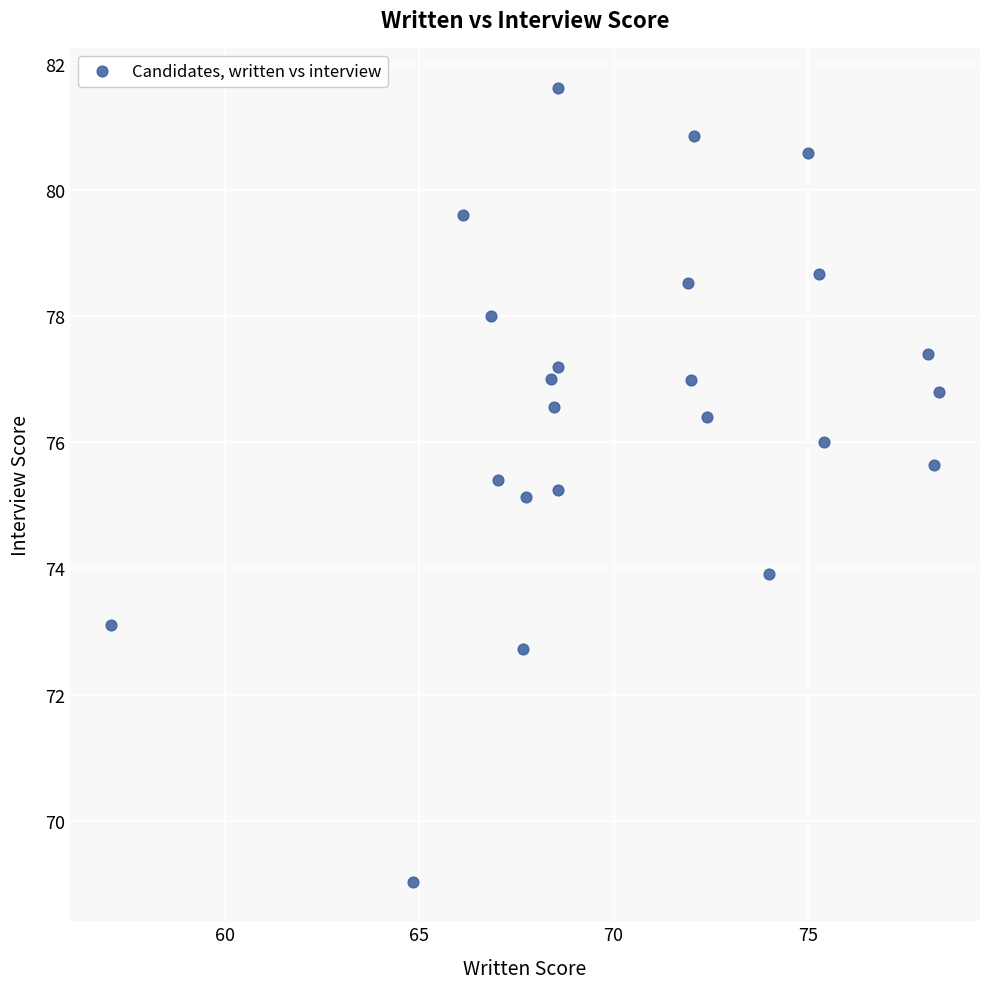

What is the range of Y values (max minus min)?

12.6